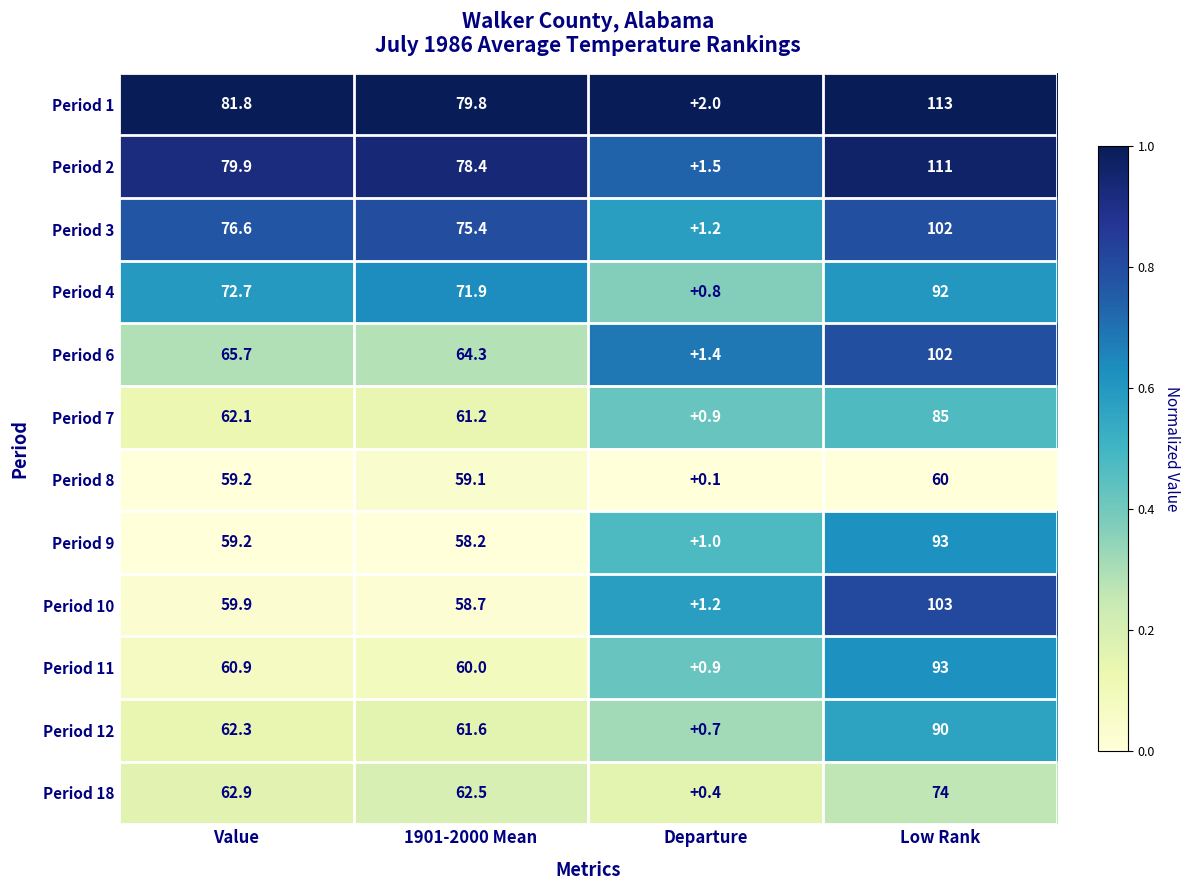

At which category is the sum across all series the highest?

Low Rank